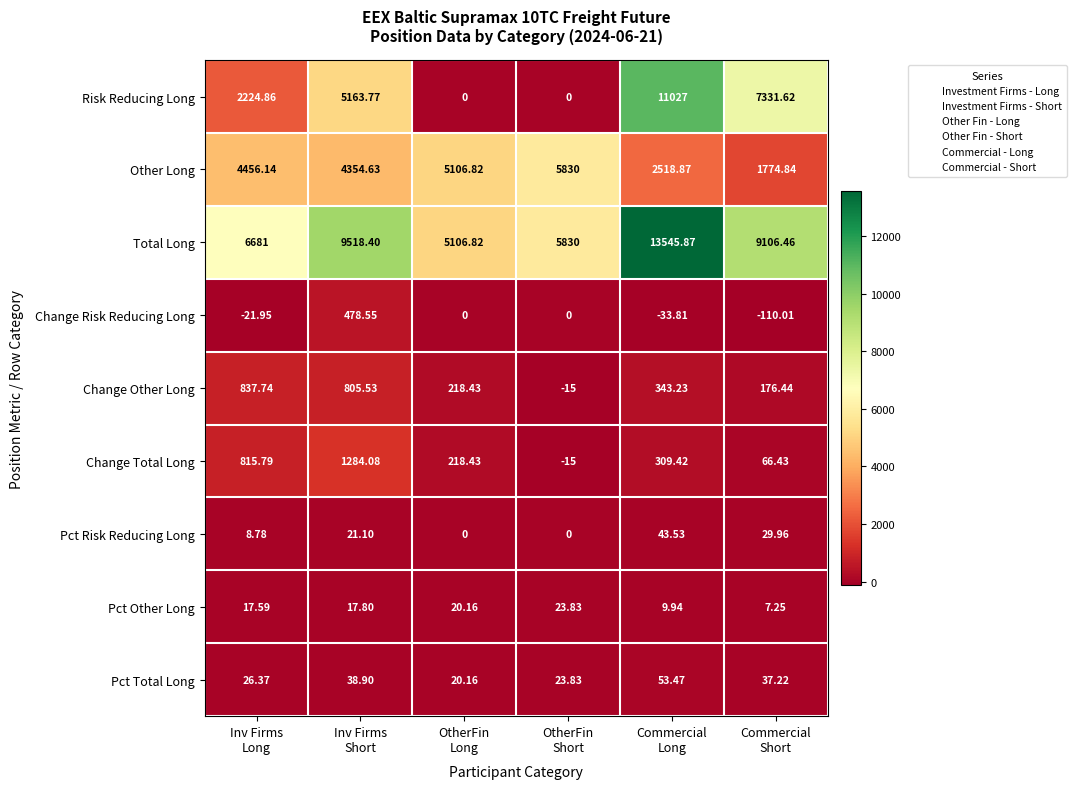

List the series in order of their peak value, highest first.

Total Long, Risk Reducing Long, Other Long, Change Total Long, Change Other Long, Change Risk Reducing Long, Pct Total Long, Pct Risk Reducing Long, Pct Other Long